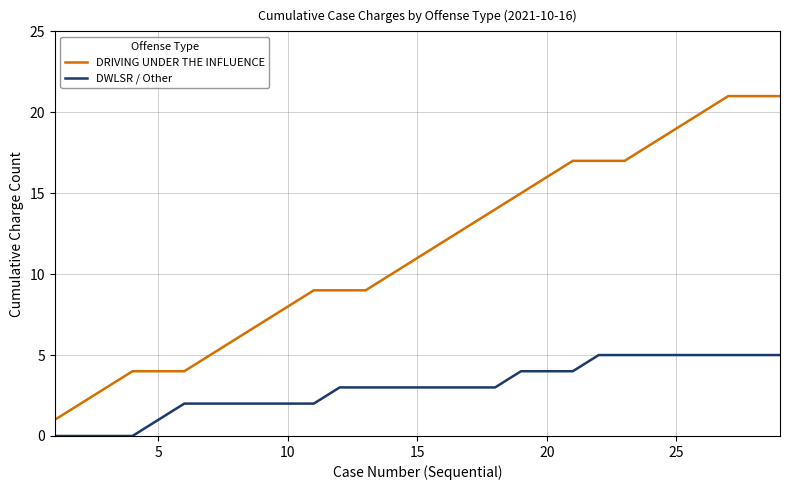

Which series has the largest total across all categories?

DRIVING UNDER THE INFLUENCE